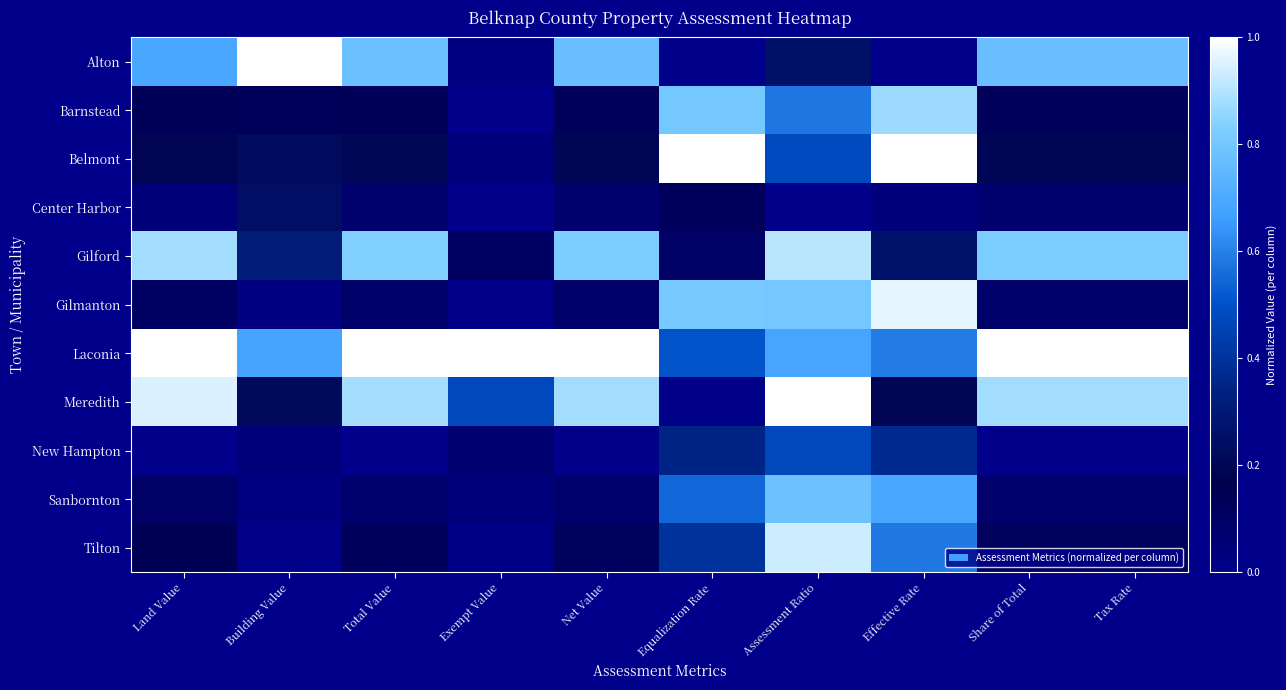

Rank the series at Effective Rate from highest to lowest value.

Belmont, Gilmanton, Barnstead, Sanbornton, Laconia, Tilton, New Hampton, Gilford, Meredith, Center Harbor, Alton